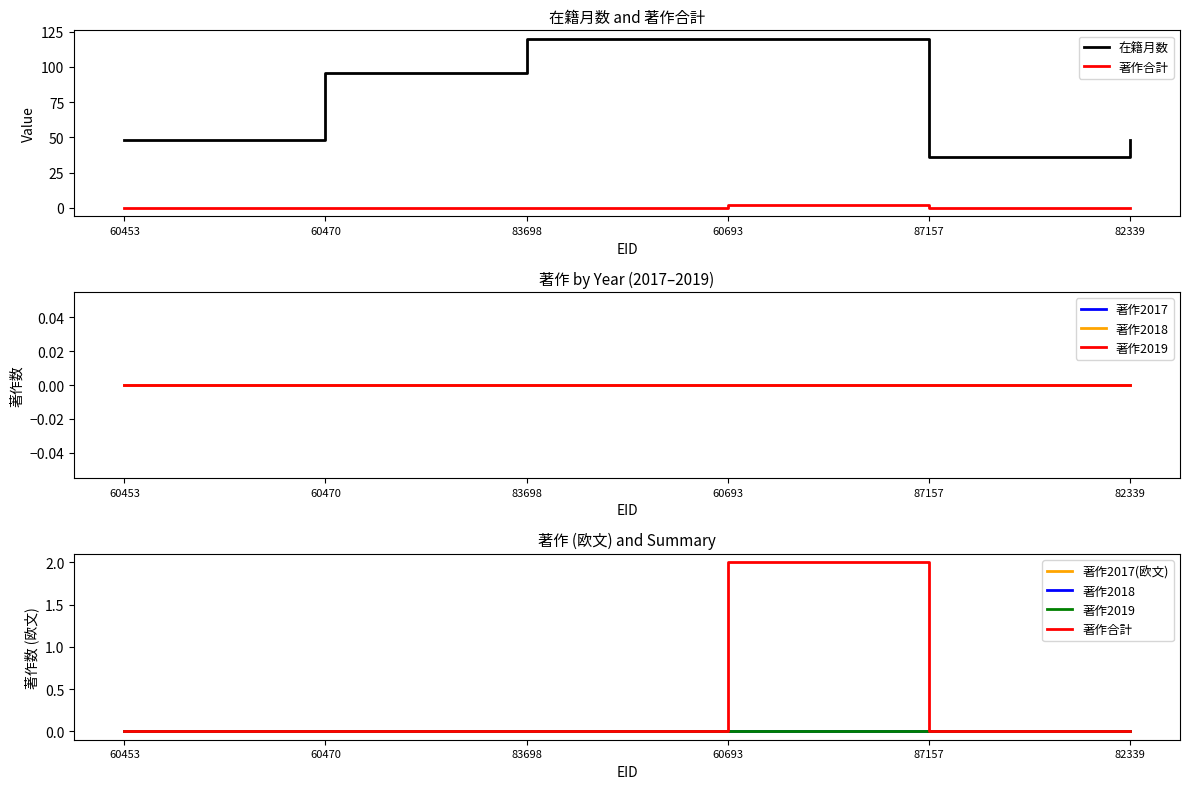

Which series has the largest total across all categories?

在籍月数